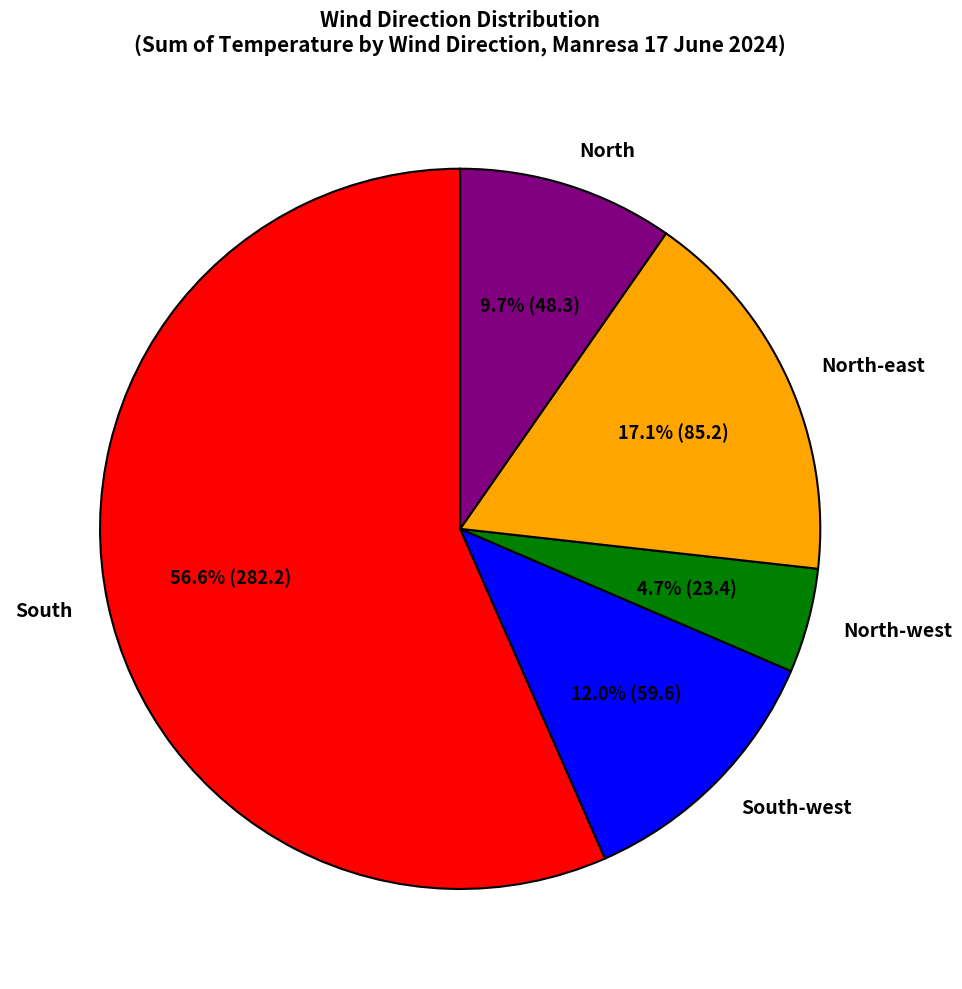

Which category has the biggest portion of the pie?

South